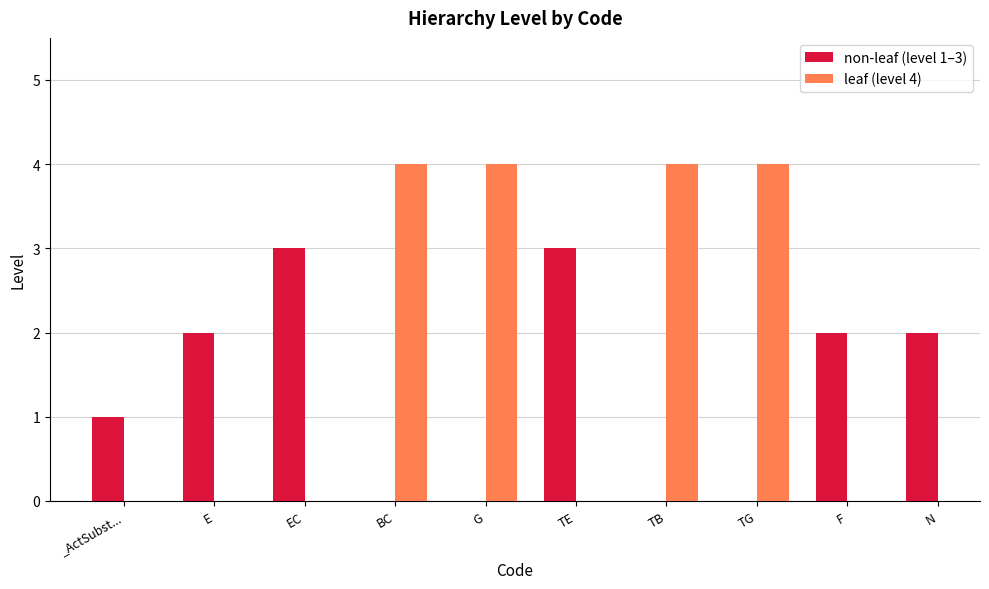

What is the greatest value displayed?

4.0